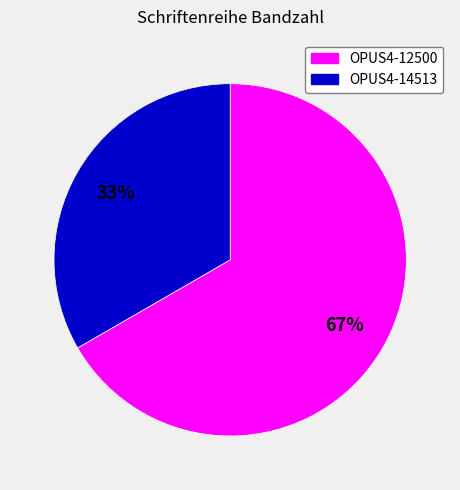

Is it true that OPUS4-14513 is 24% of the pie?

False